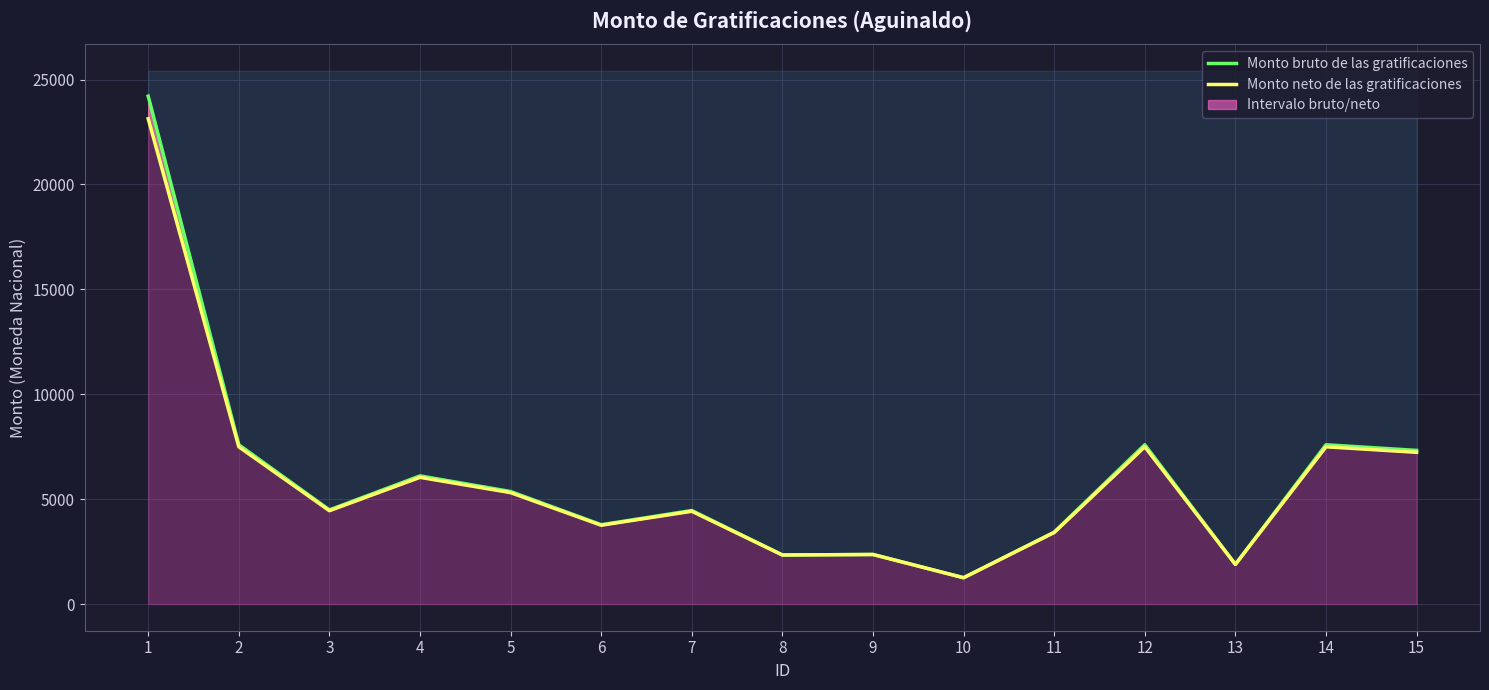

What is the spread (max minus min) of values at 6?

23.3